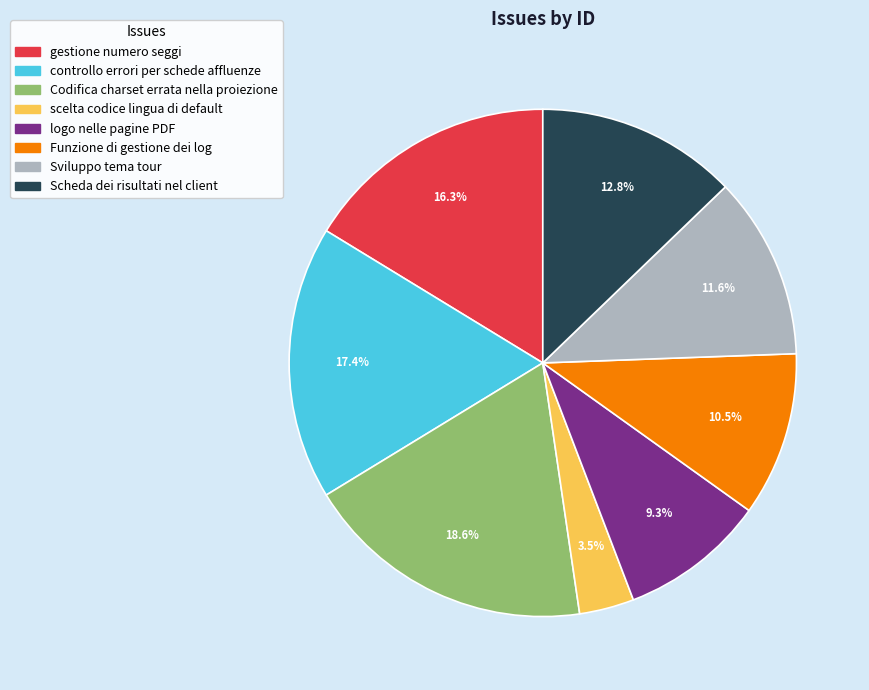

Rank the categories by value from highest to lowest.

Codifica charset errata nella proiezione, controllo errori per schede affluenze, gestione numero seggi, Scheda dei risultati nel client, Sviluppo tema tour, Funzione di gestione dei log, logo nelle pagine PDF, scelta codice lingua di default